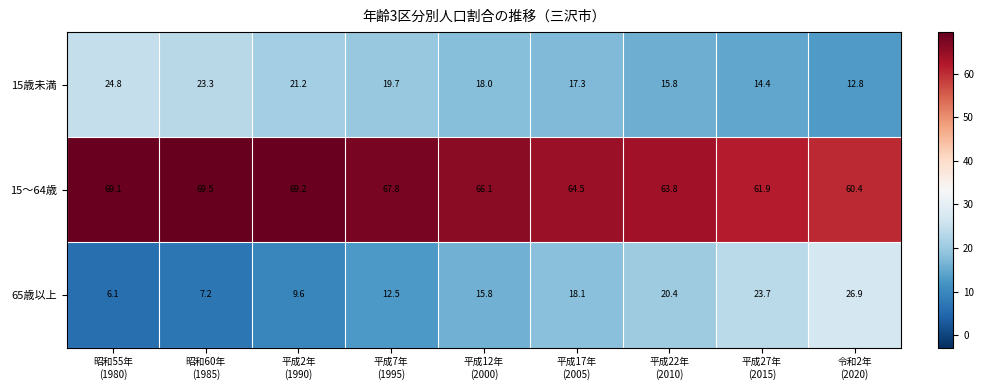

What is the smallest value displayed?

6.1